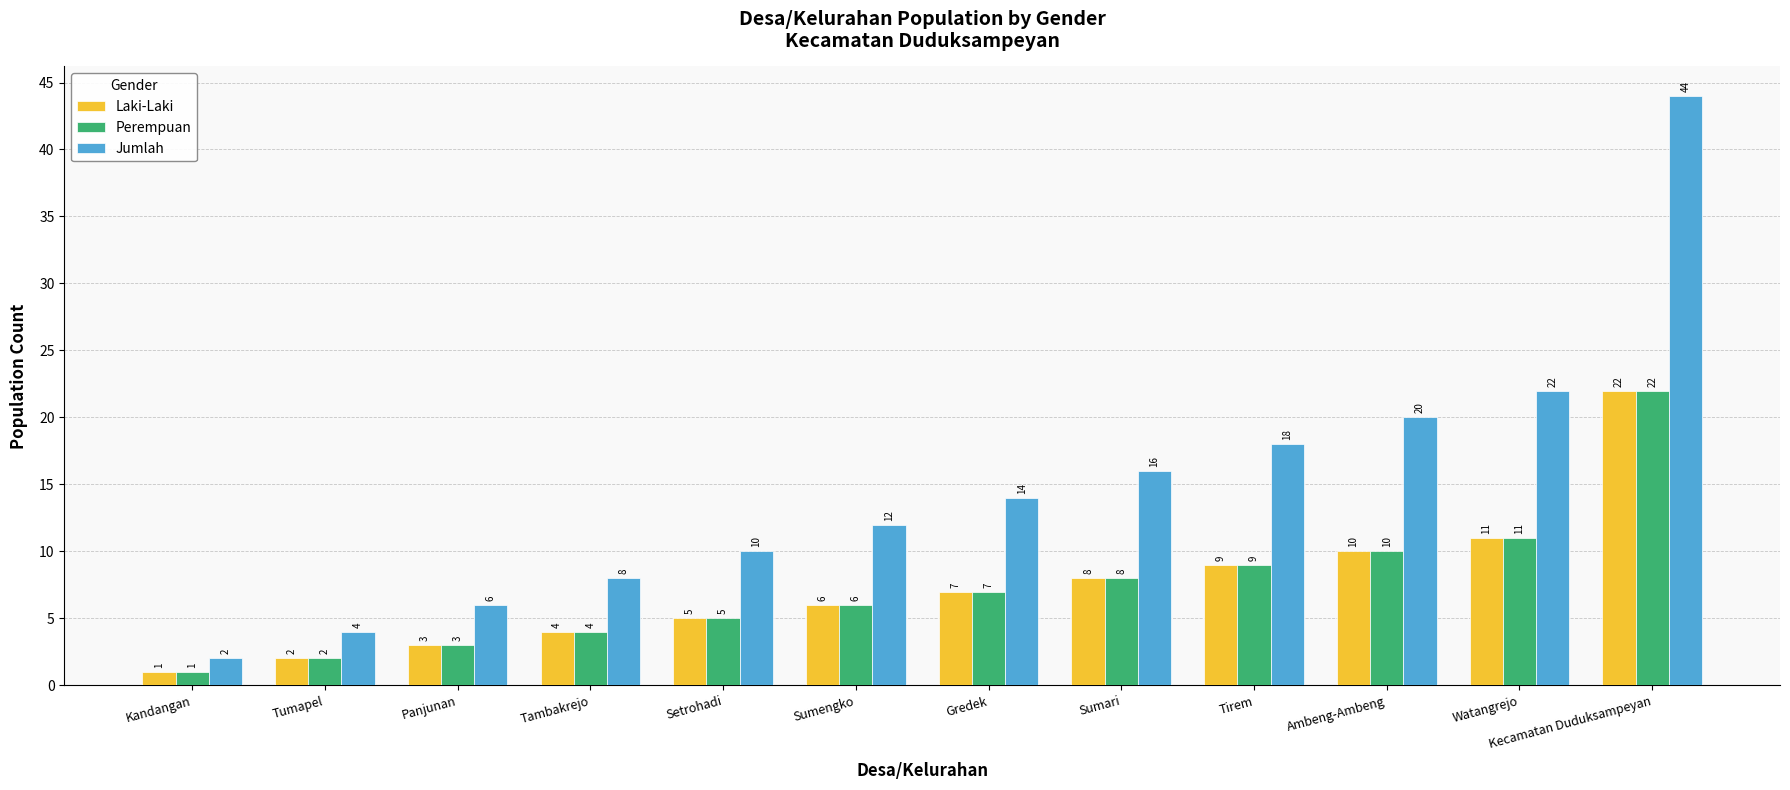

Reading left to right, list all the values displayed in this chart.

Laki-Laki: 1	2	3	4	5	6	7	8	9	10	11	22
Perempuan: 1	2	3	4	5	6	7	8	9	10	11	22
Jumlah: 2	4	6	8	10	12	14	16	18	20	22	44